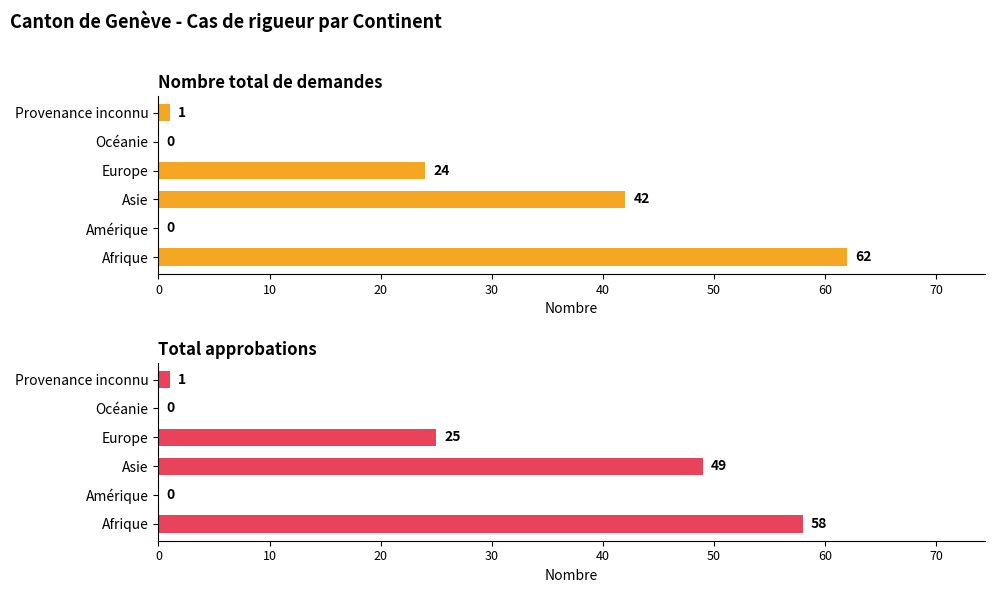

What is the difference between the maximum and second lowest values in the Nombre total de demandes series?

62